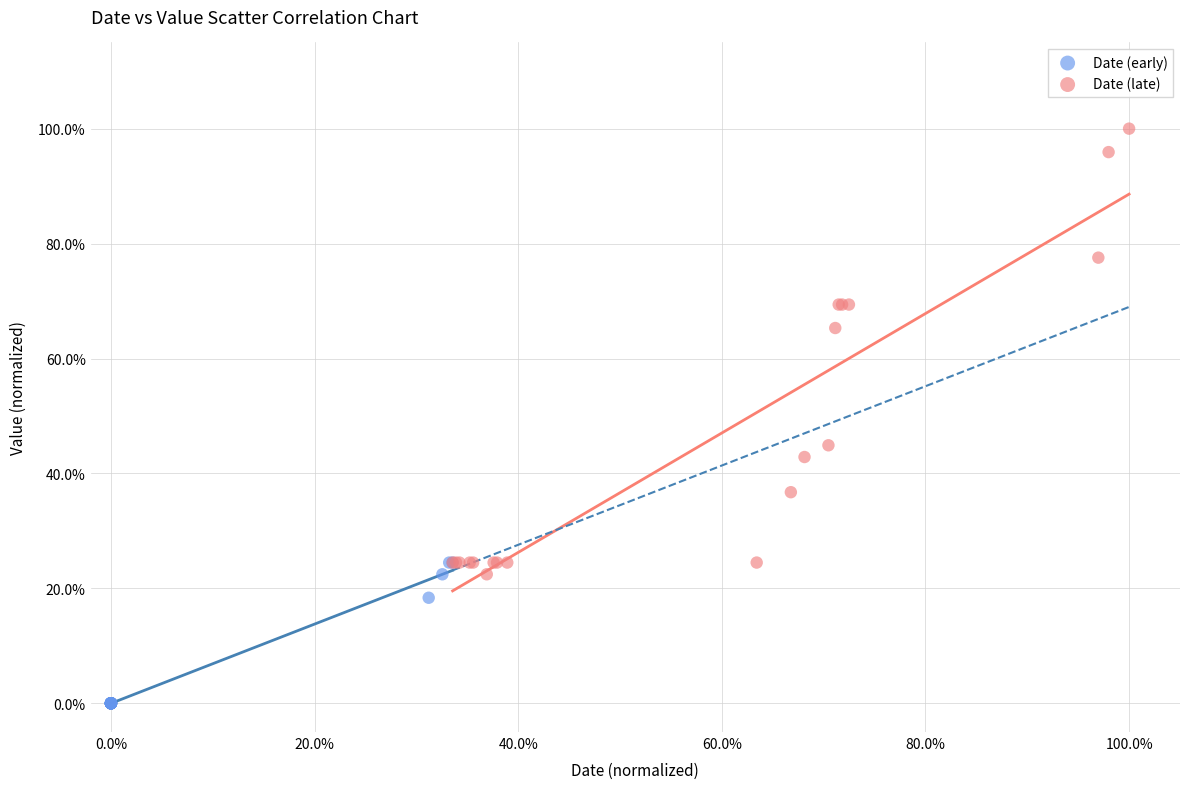

Which series has the largest Y range (max minus min)?

Date (late)